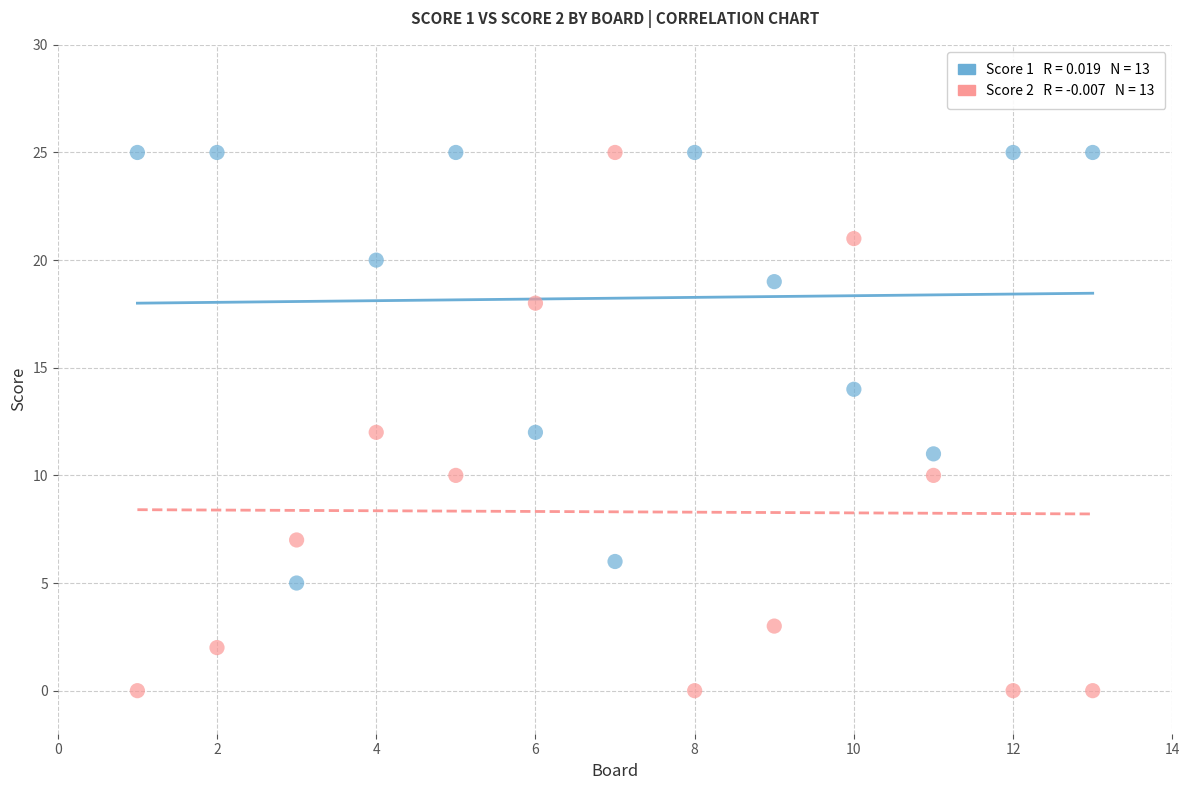

Across all data points, what is the range of X values (max minus min)?

12